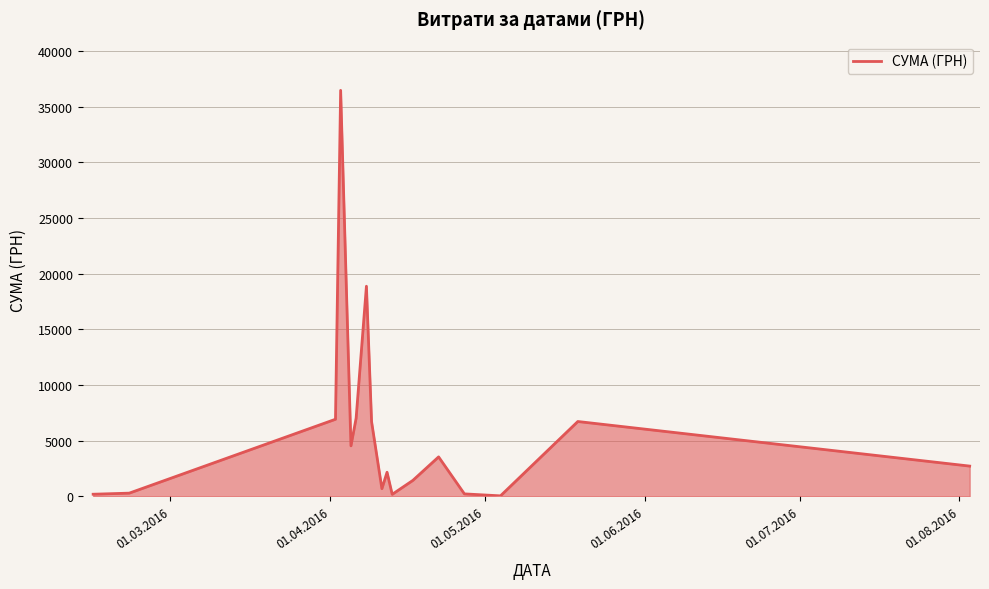

Count the number of categories in the chart.

17